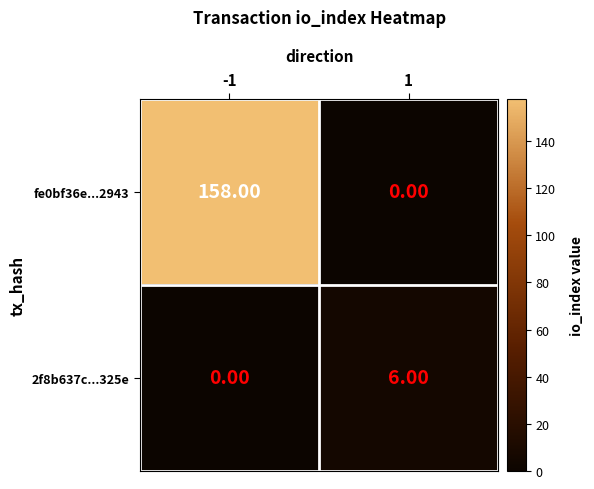

Which series has the widest spread of values?

fe0bf36e...2943